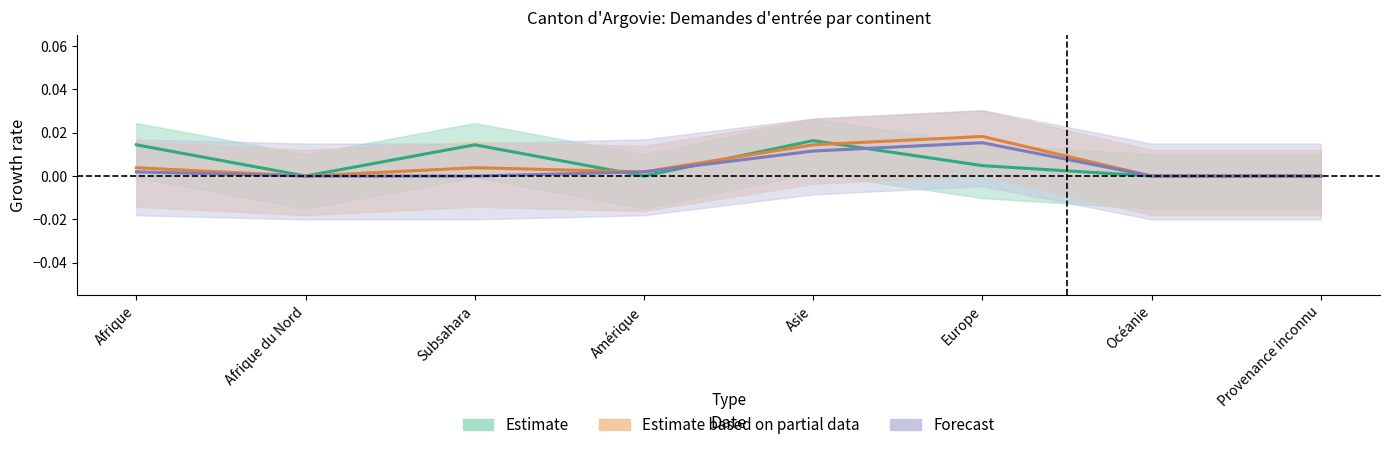

How many data points in Forecast (col_15) are above 0?

4